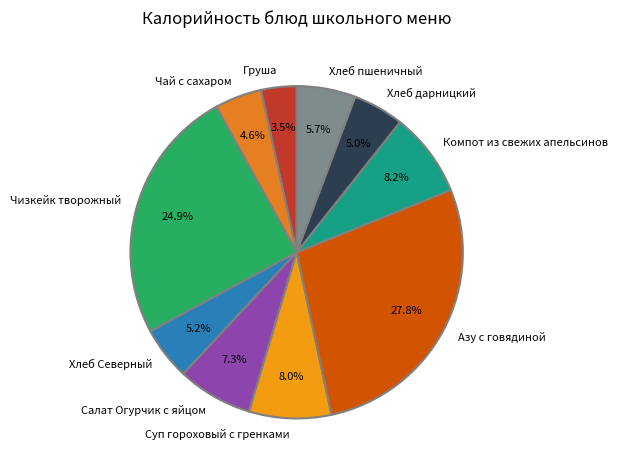

Is Хлеб пшеничный the majority of the pie?

No